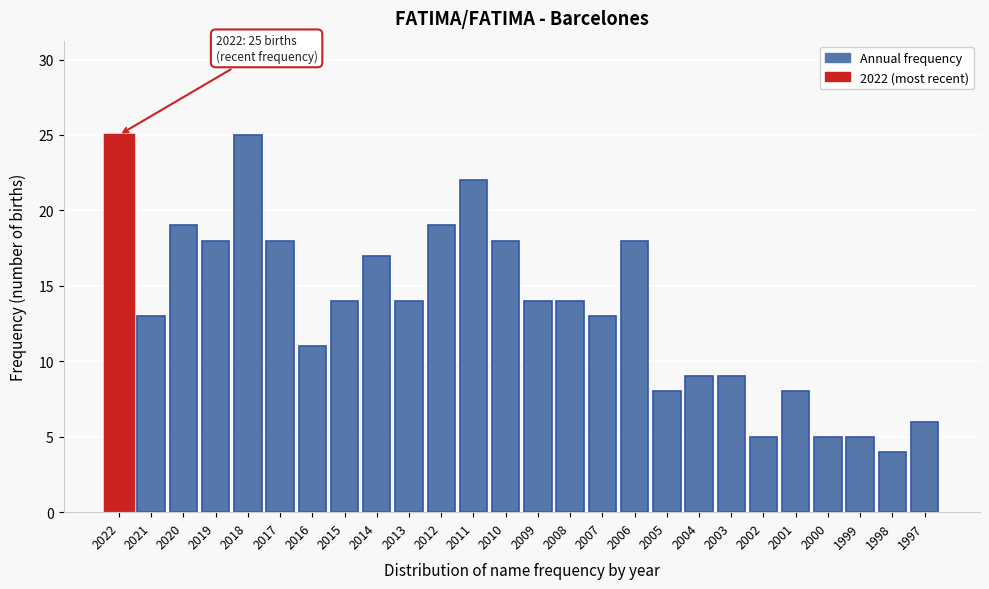

Reading left to right, transcribe all the data shown in this chart.

2022=25	2021=13	2020=19	2019=18	2018=25	2017=18	2016=11	2015=14	2014=17	2013=14	2012=19	2011=22	2010=18	2009=14	2008=14	2007=13	2006=18	2005=8	2004=9	2003=9	2002=5	2001=8	2000=5	1999=5	1998=4	1997=6